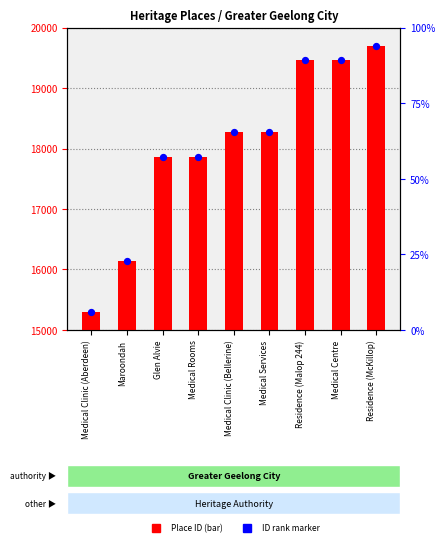

What is the total value across all series at Medical Clinic (Aberdeen)?

30584